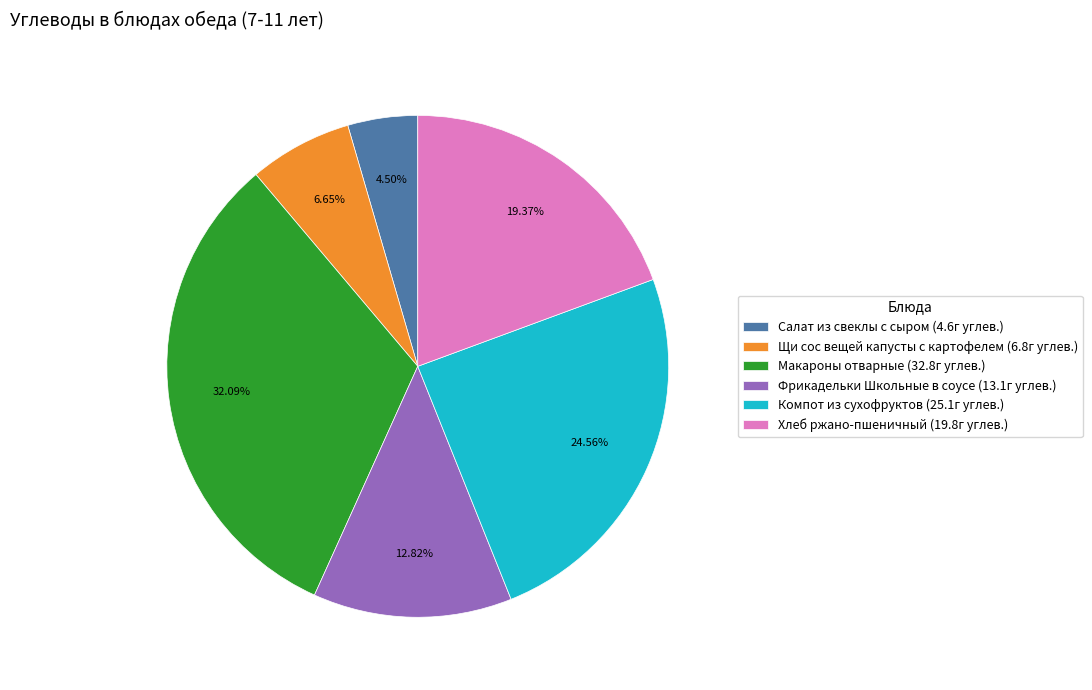

To the nearest percent, what is the combined percentage of Фрикадельки Школьные в соусе and Щи сос вещей капусты с картофелем?

19%